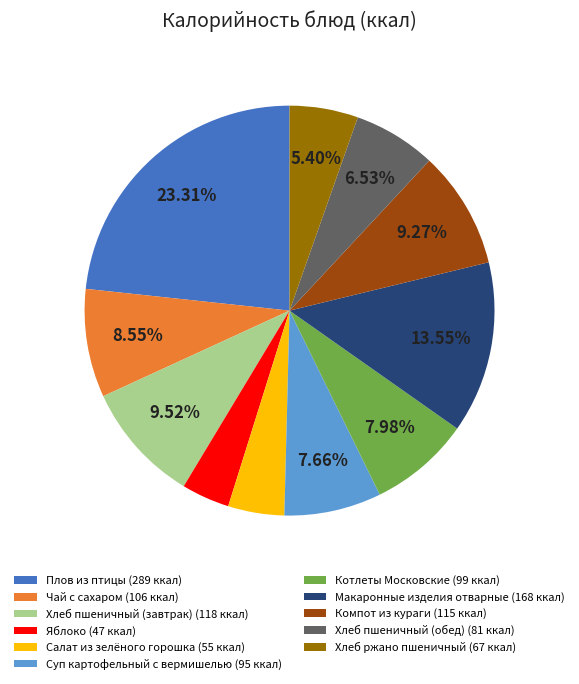

To the nearest percent, what portion does Чай с сахаром represent?

9%